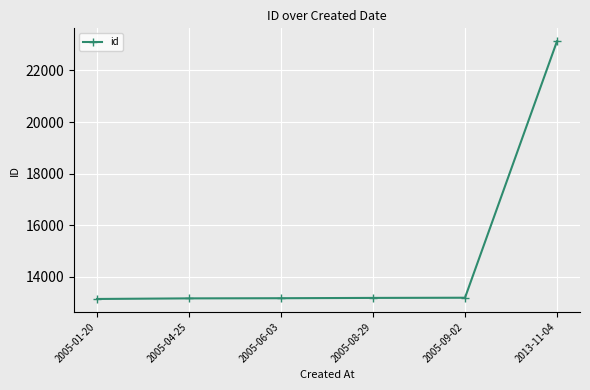

What is the difference between the maximum and minimum values?

9994